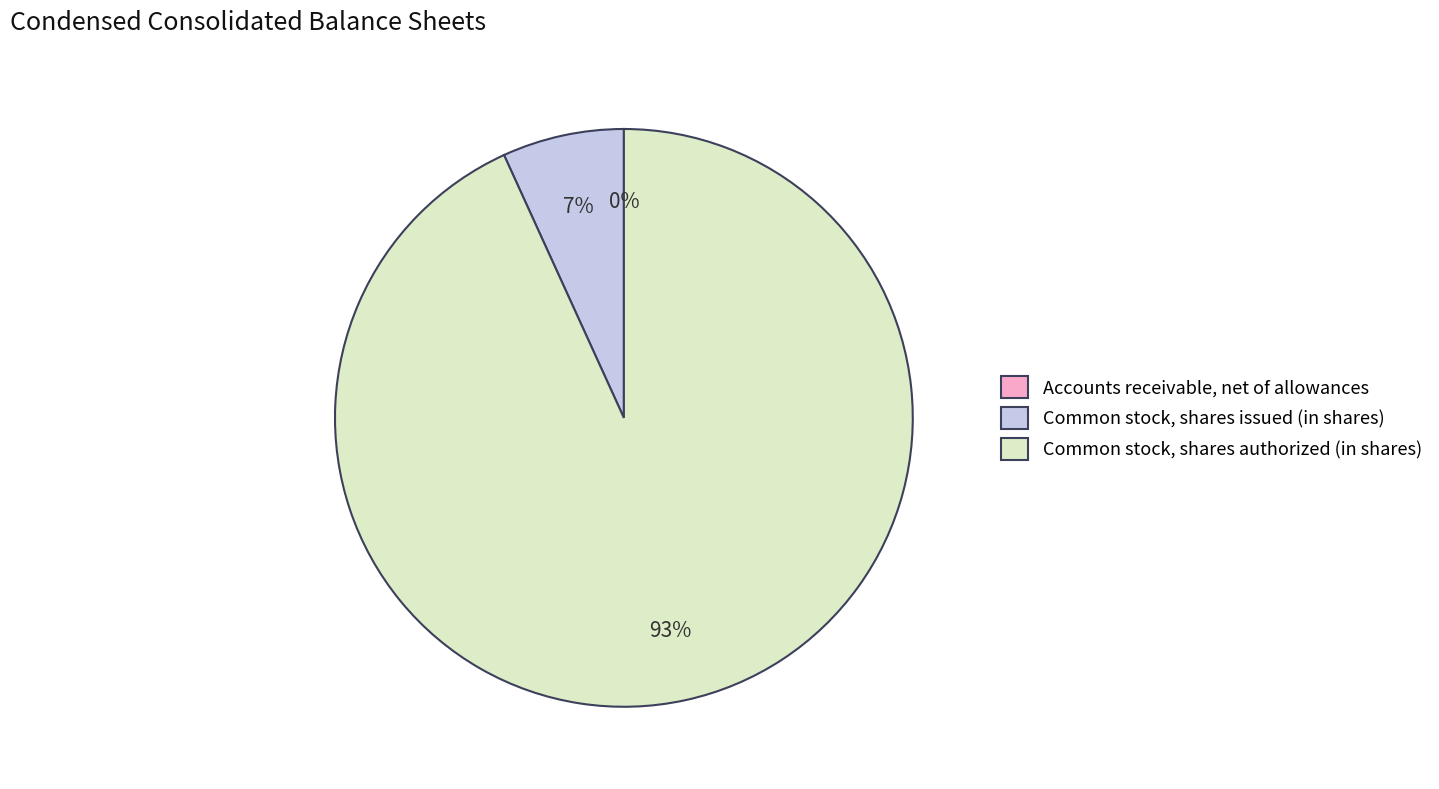

Combined, do Common stock, shares issued (in shares) and Common stock, shares authorized (in shares) account for over 50%?

Yes